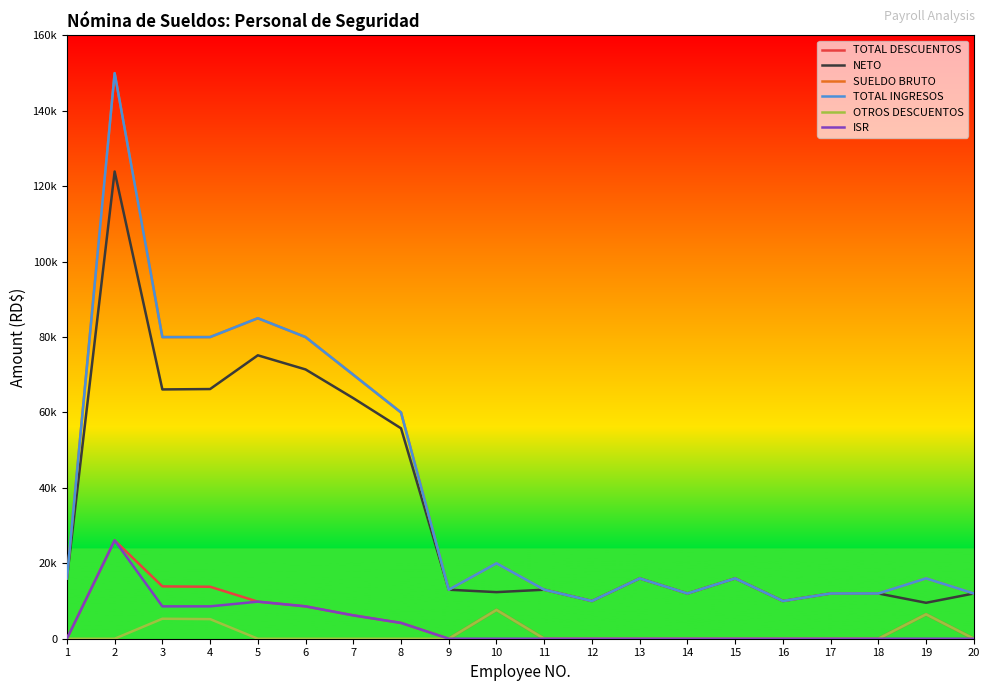

Does the chart display data point markers on the line(s)?

No